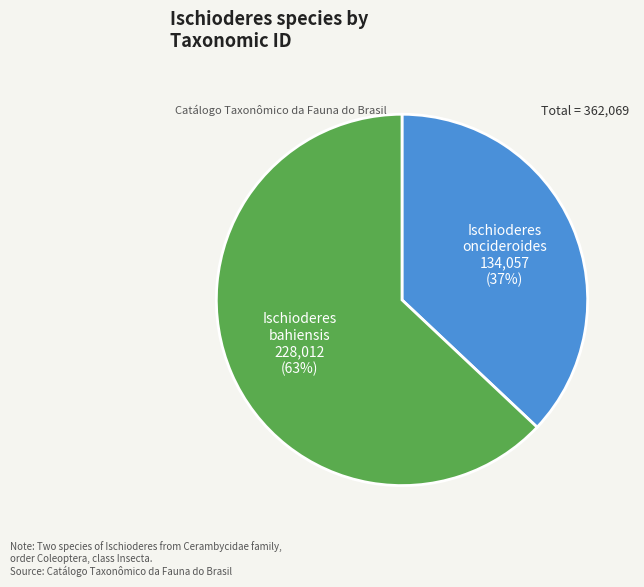

To the nearest percent, what is the average slice percentage?

50%